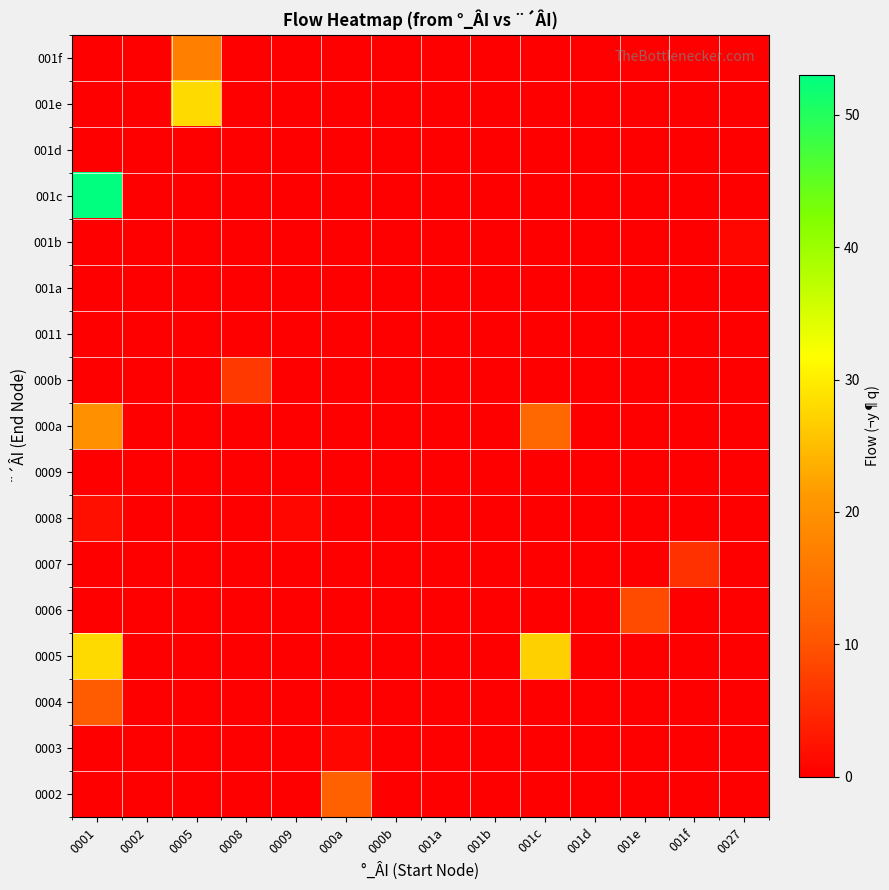

Rank the series at 001b from highest to lowest value.

0002, 0003, 0004, 0005, 0006, 0007, 0008, 0009, 000a, 000b, 0011, 001a, 001b, 001c, 001d, 001e, 001f